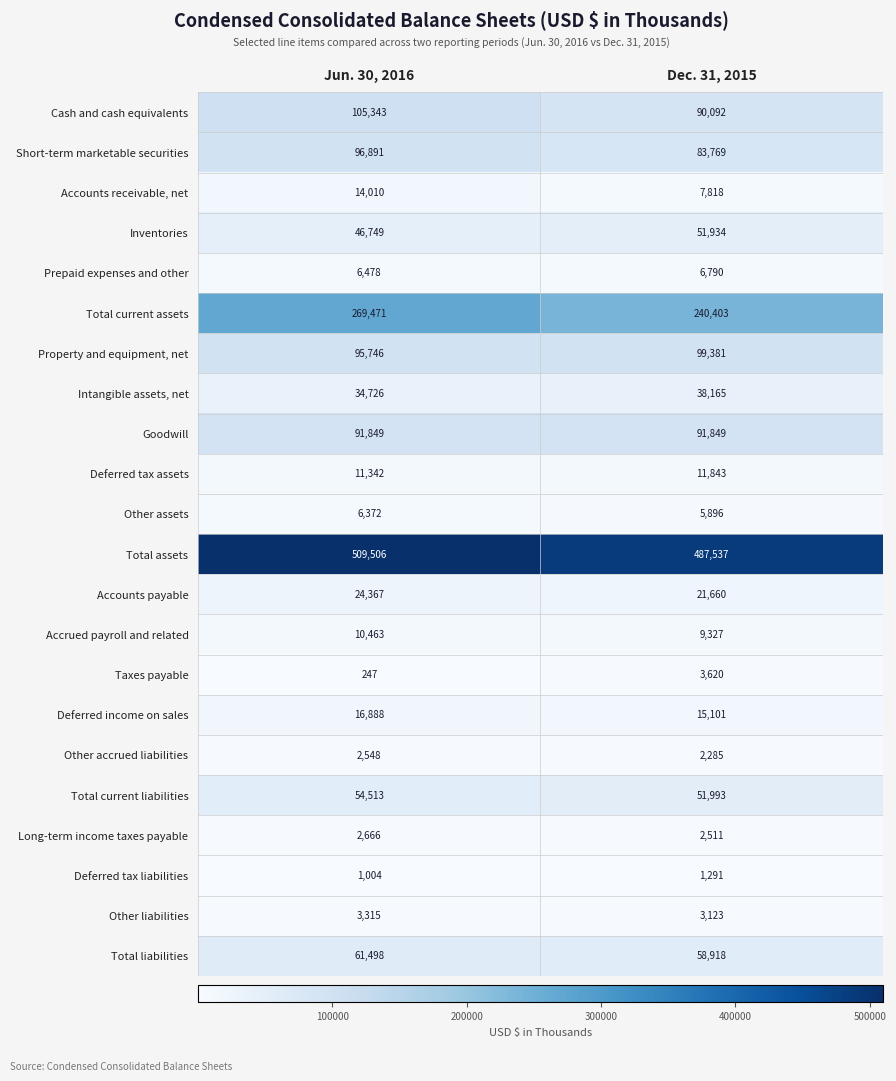

How many series are shown in this chart?

22